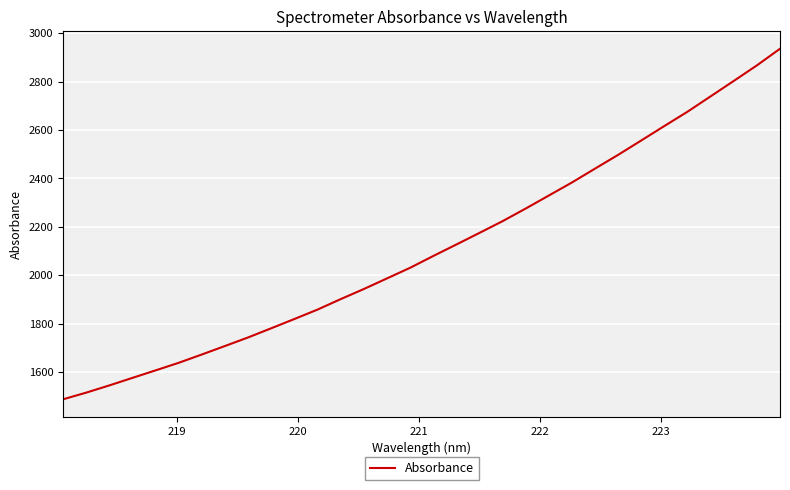

What is the greatest value displayed?

2935.5